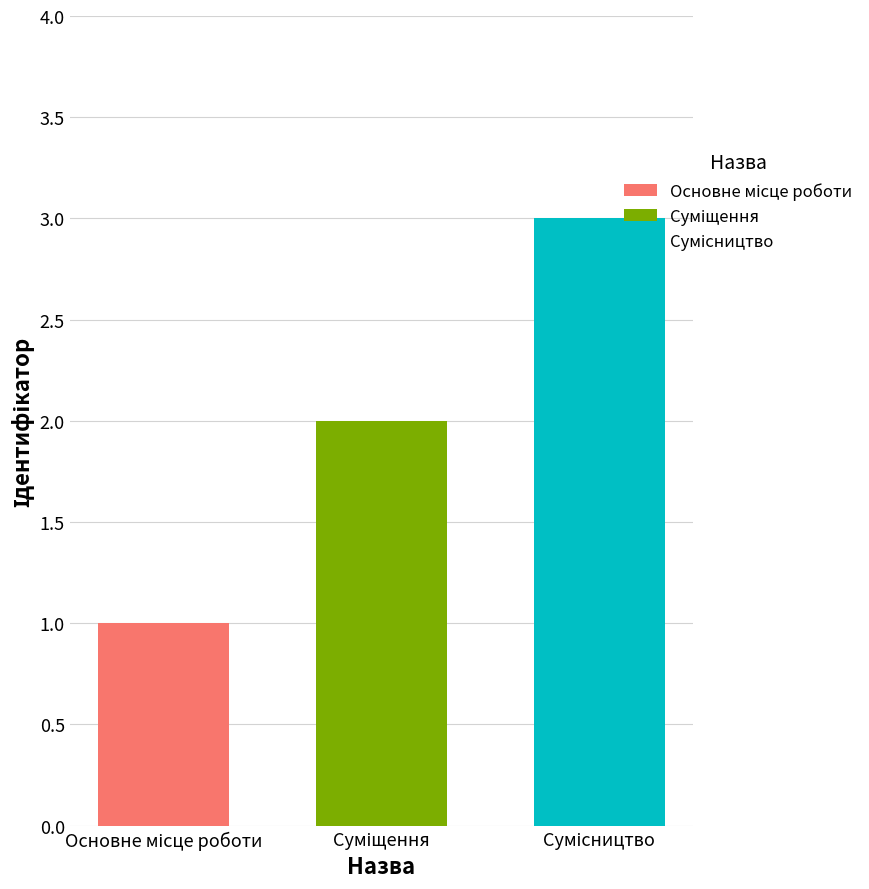

What is the maximum value shown in the chart?

3